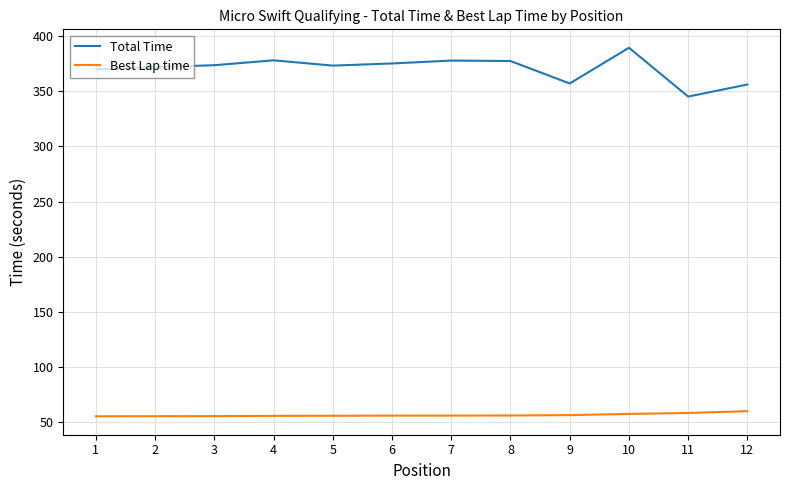

Is it true that Best Lap time equals 55.5 at 4?

True